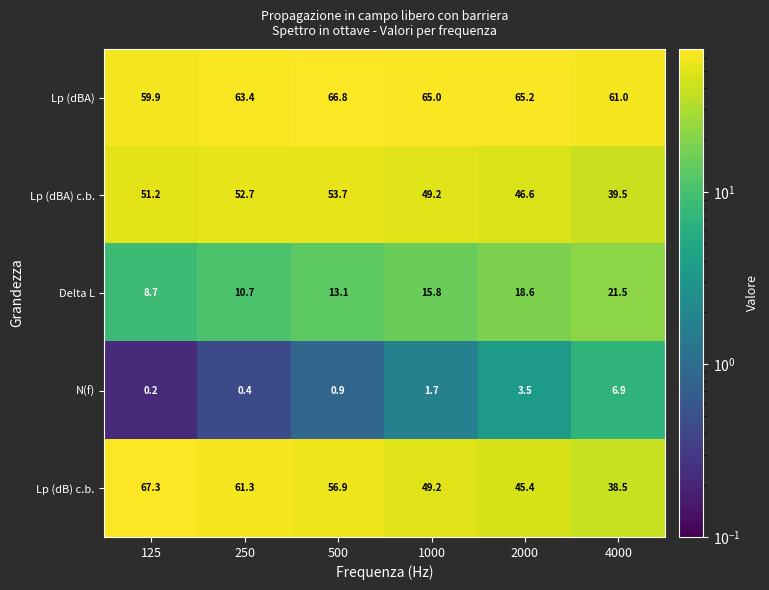

At which category does the chart reach its minimum across all series?

125